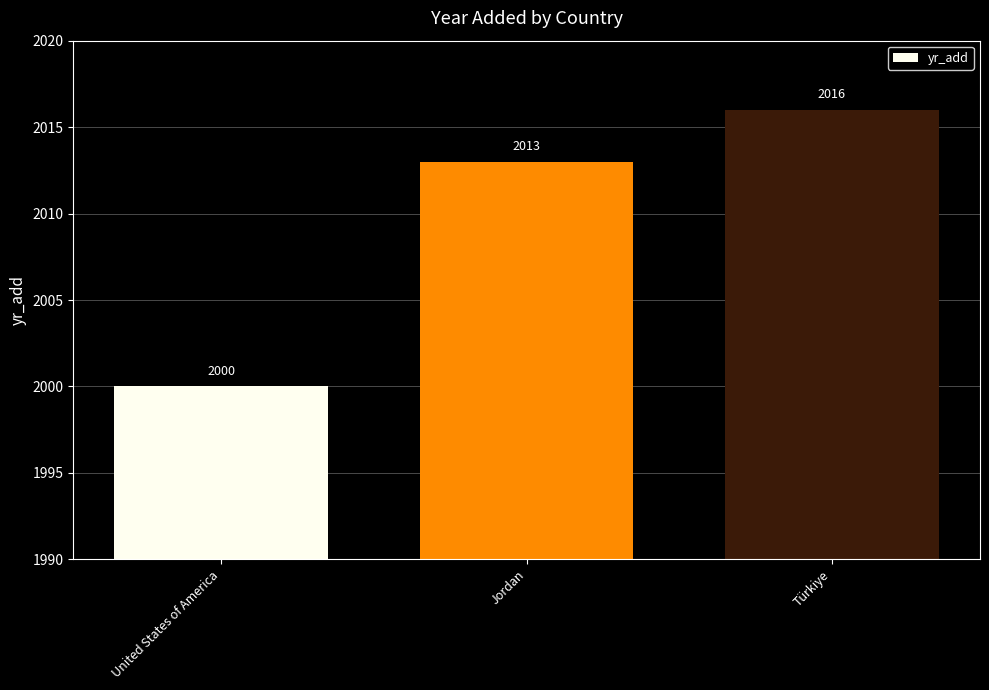

What is the label of the 1st bar from the right?

Türkiye